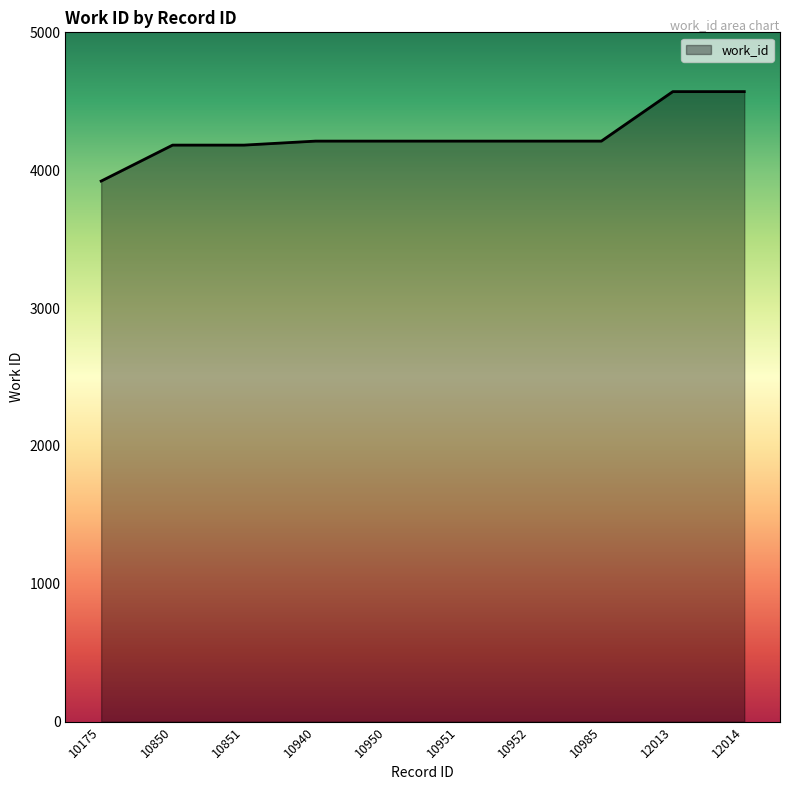

What is the minimum value shown in the chart?

3921